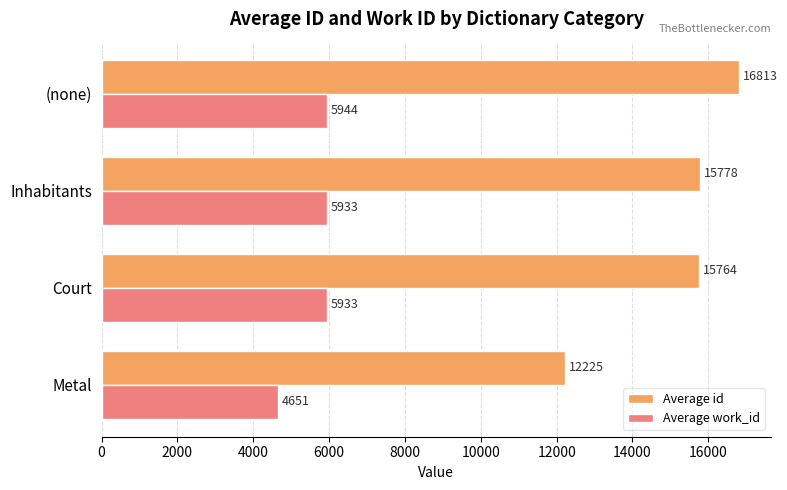

What is the sum of the Average id values at Court and Metal?

27989.0